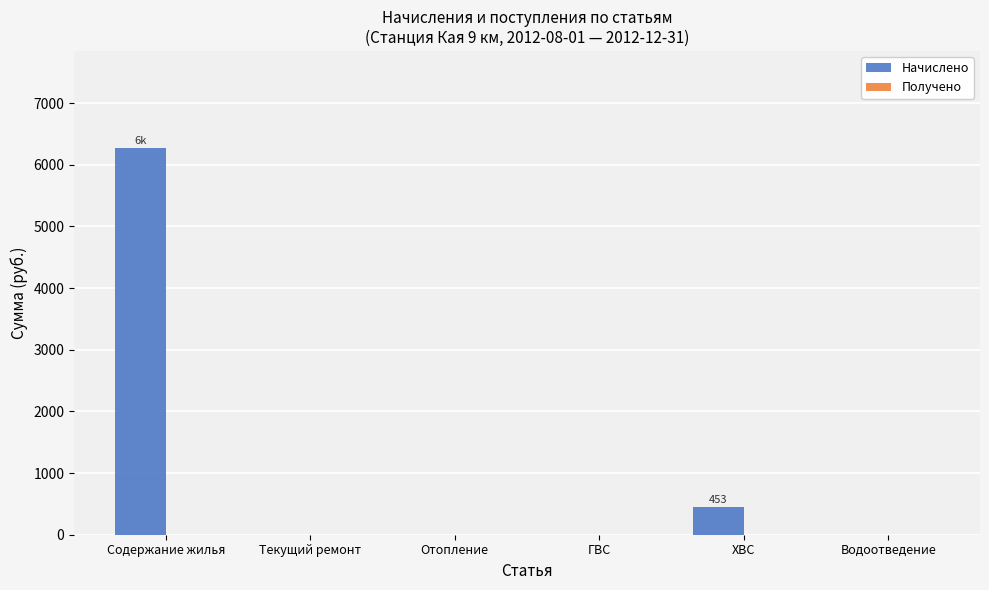

True or false: the data shows 2493.8 at ГВС.

False